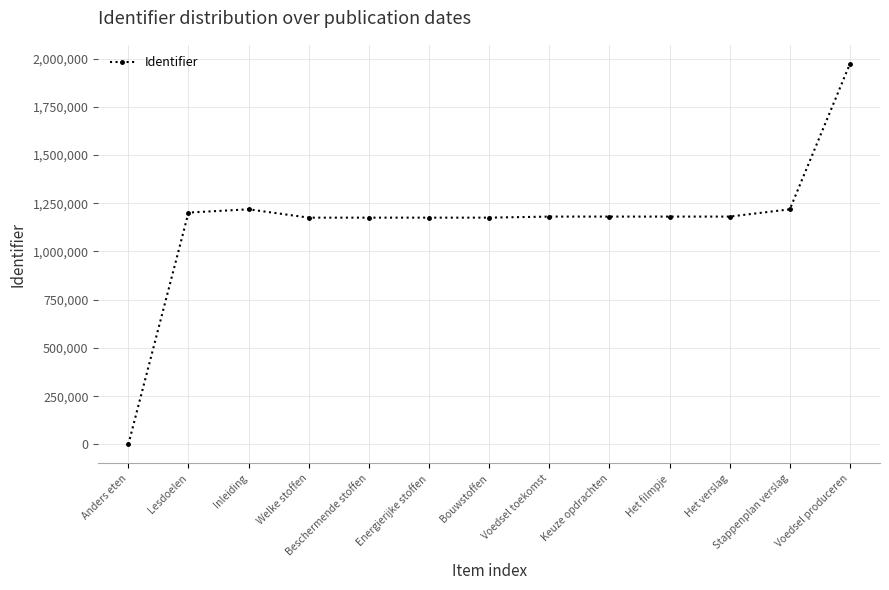

True or false: the data shows 0 at Anders eten.

True